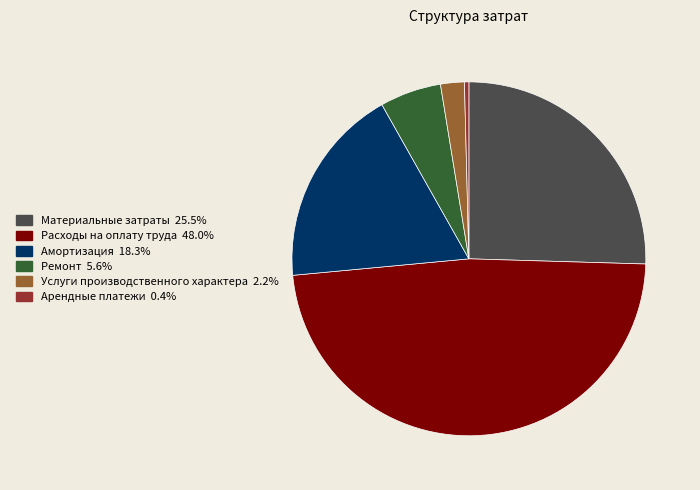

Is it true that Амортизация is 32% of the pie?

False